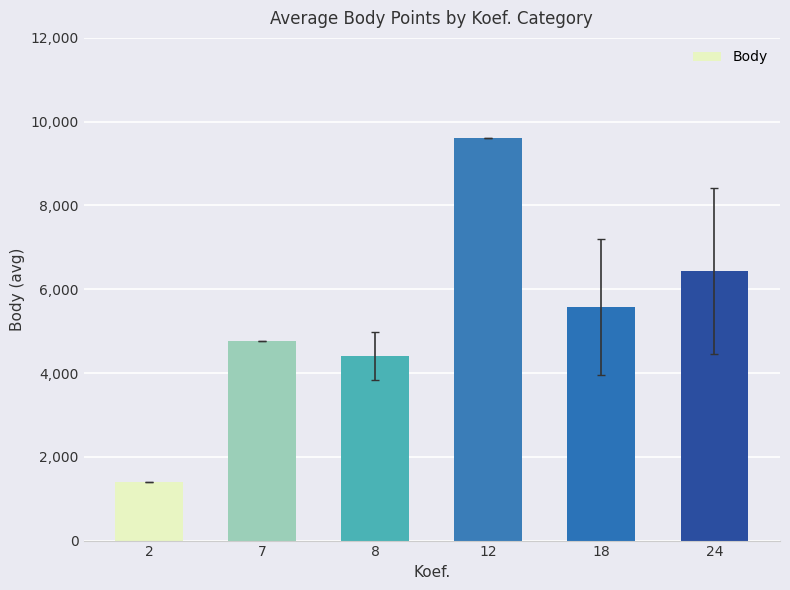

How many values exceed 5582?

3